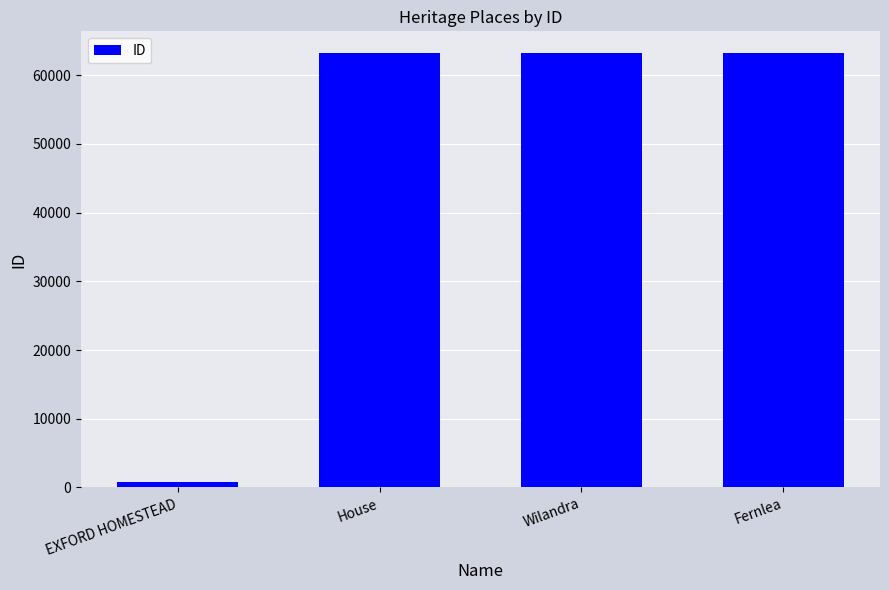

What is the label of the 4th bar from the left?

Fernlea